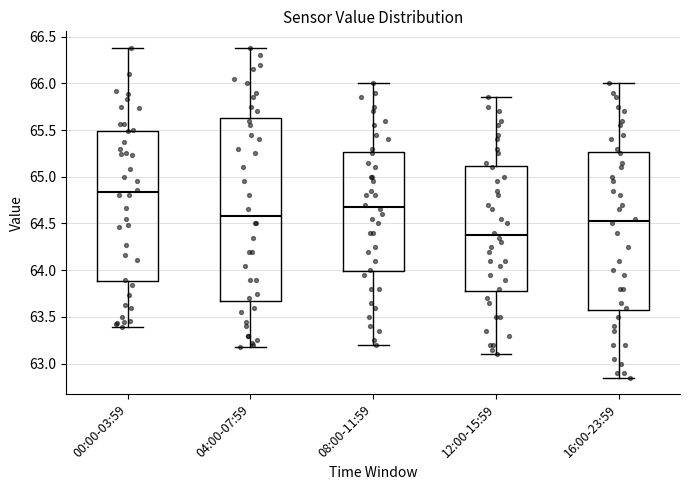

Reading left to right, read every box against the y-axis: the position of its median line, the range the box covers, and the ends of its whiskers. The values are not printed on the chart, so give them approximately, as read against the axis.

00:00-03:59: median 64.85, box 63.90 to 65.50, whiskers 63.40 to 66.40
04:00-07:59: median 64.60, box 63.70 to 65.65, whiskers 63.20 to 66.40
08:00-11:59: median 64.70, box 64.00 to 65.25, whiskers 63.20 to 66.00
12:00-15:59: median 64.40, box 63.80 to 65.10, whiskers 63.10 to 65.85
16:00-23:59: median 64.55, box 63.60 to 65.25, whiskers 62.85 to 66.00